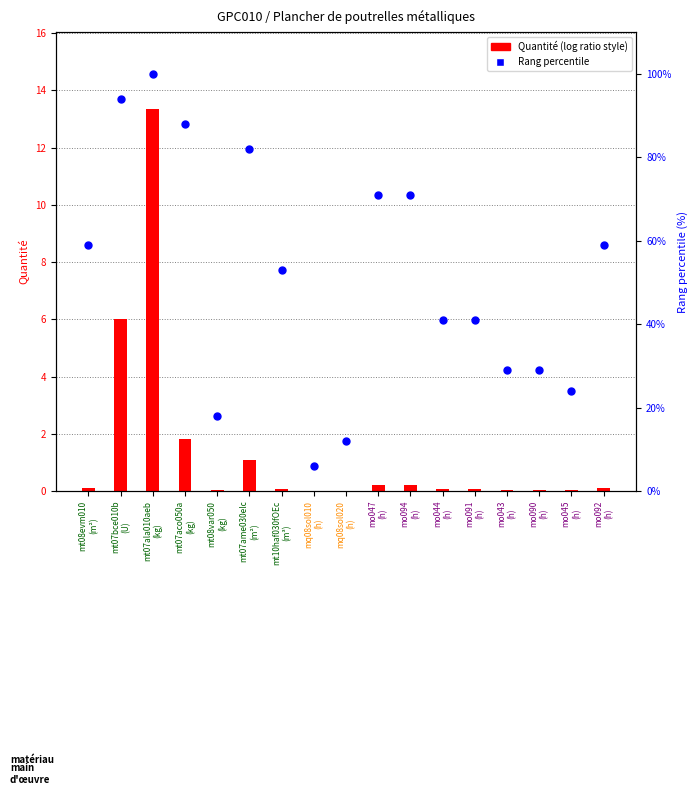

Which series contains the highest Y value?

Rang percentile dans l'échantillon